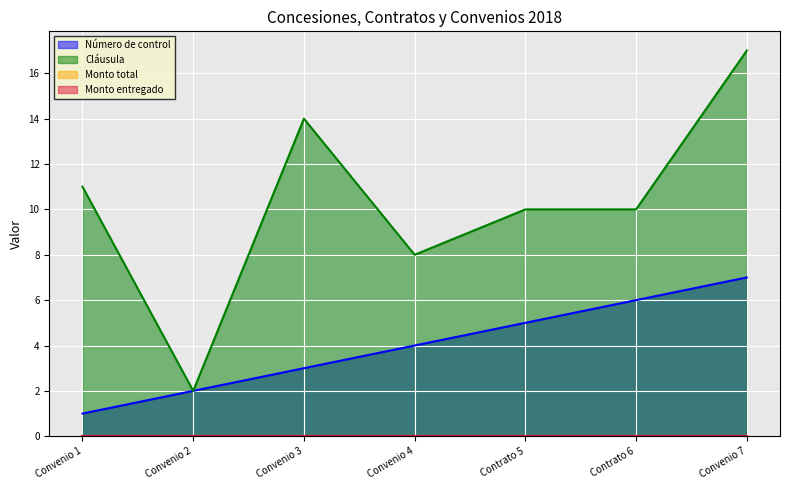

How many data points does each series have?

7